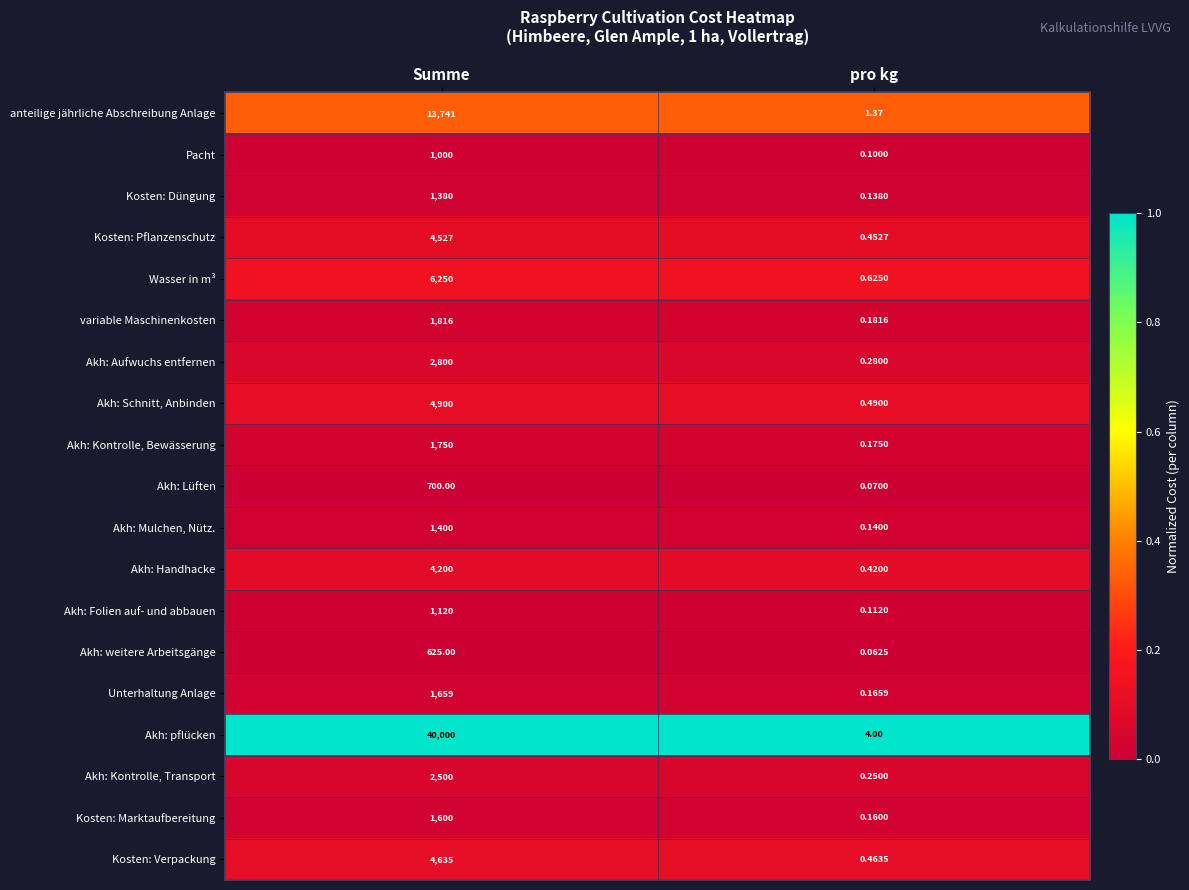

Where is variable Maschinenkosten nearest to the value 908?

pro kg